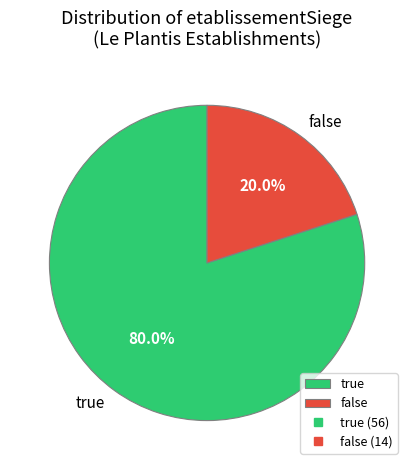

To the nearest percent, what is the difference between the largest and smallest slice percentages?

60%